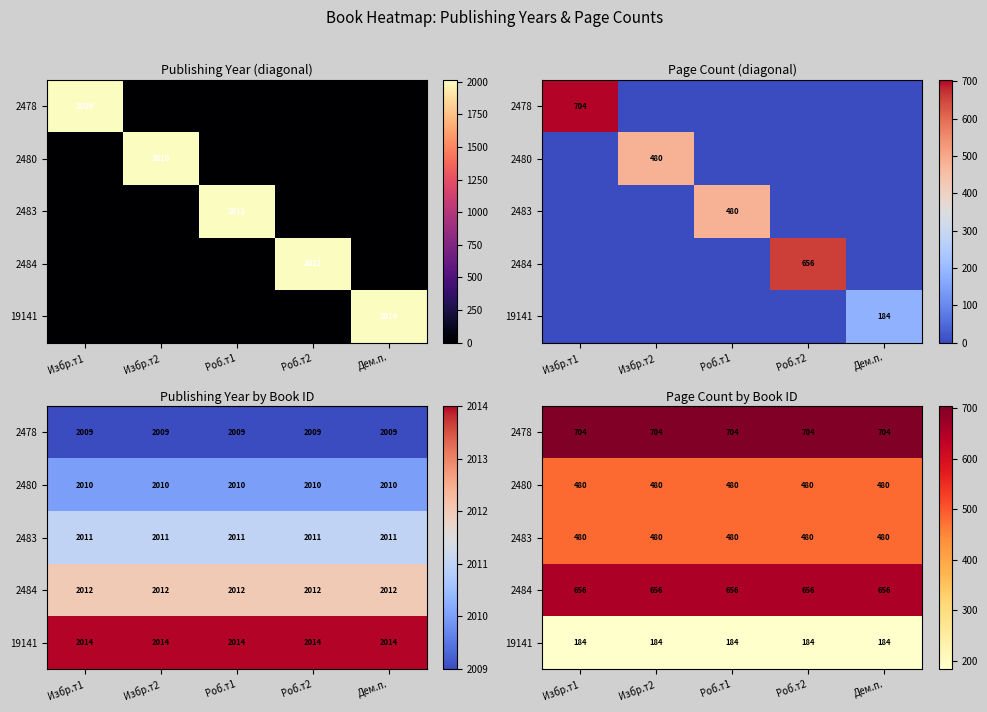

Rank the categories by 19141 value from lowest to highest.

Избр.т1, Избр.т2, Роб.т1, Роб.т2, Дем.п.